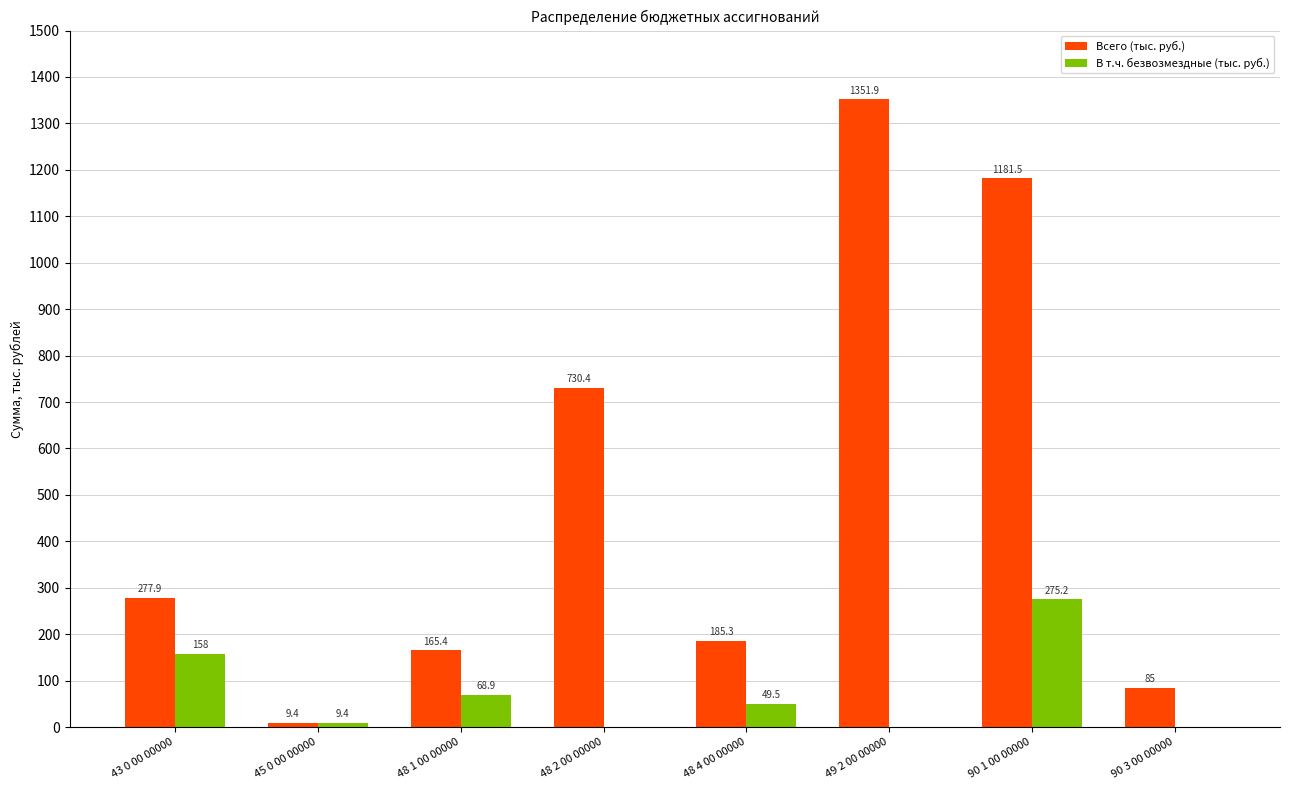

Reading right to left, list all the values displayed in this chart.

Всего (тыс. руб.): 90 3 00 00000=85.0	90 1 00 00000=1181.5	49 2 00 00000=1351.9	48 4 00 00000=185.3	48 2 00 00000=730.4	48 1 00 00000=165.4	45 0 00 00000=9.4	43 0 00 00000=277.9
В т.ч. безвозмездные (тыс. руб.): 90 3 00 00000=0.0	90 1 00 00000=275.2	49 2 00 00000=0.0	48 4 00 00000=49.5	48 2 00 00000=0.0	48 1 00 00000=68.9	45 0 00 00000=9.4	43 0 00 00000=158.0